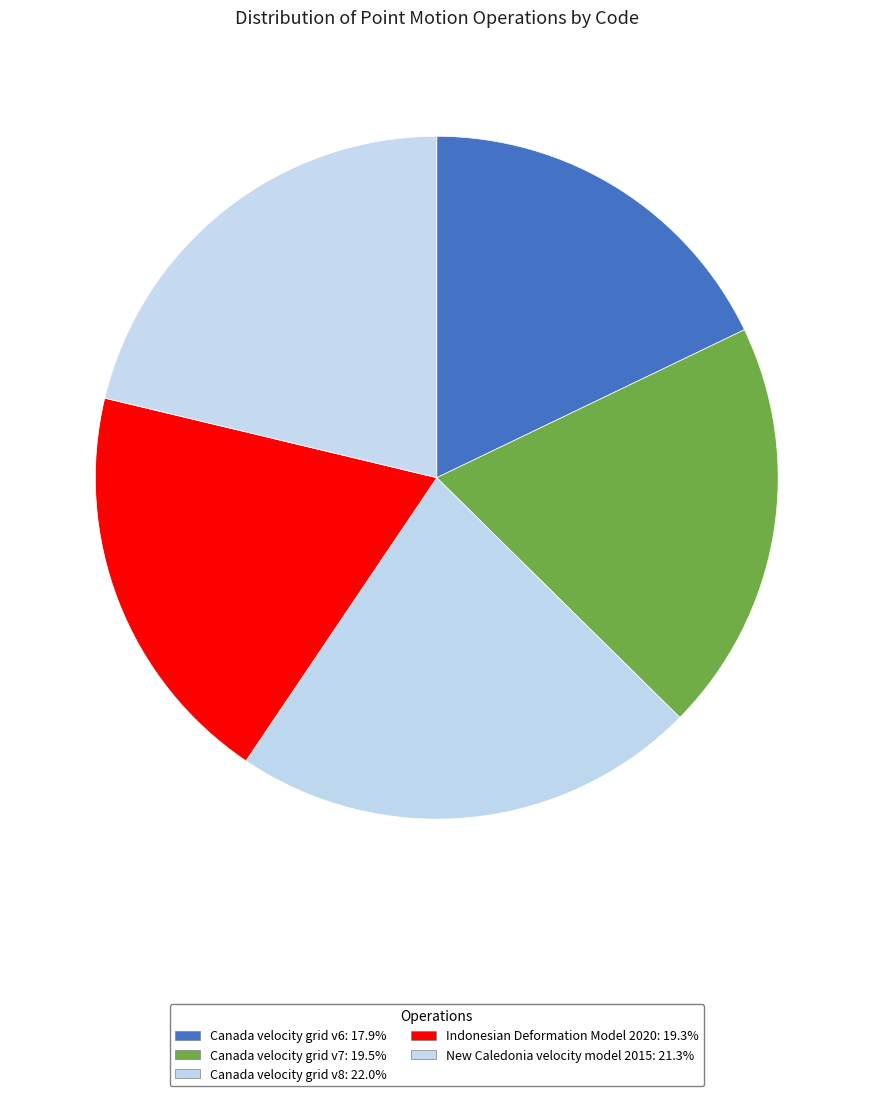

To the nearest percent, what is the difference between the largest and smallest slice percentages?

4%